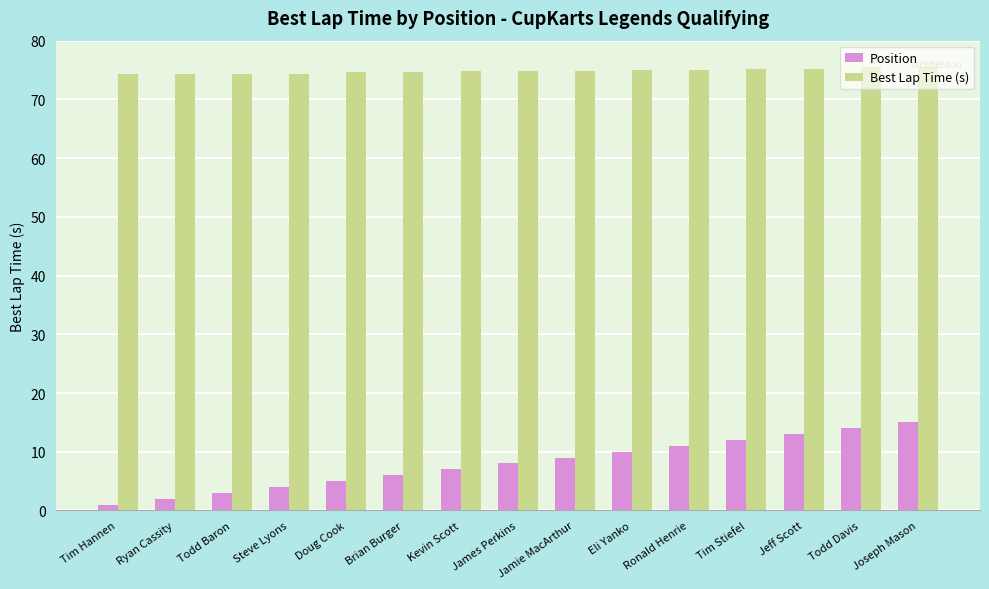

Rank the series at Todd Baron from highest to lowest value.

Best Lap Time (s), Position